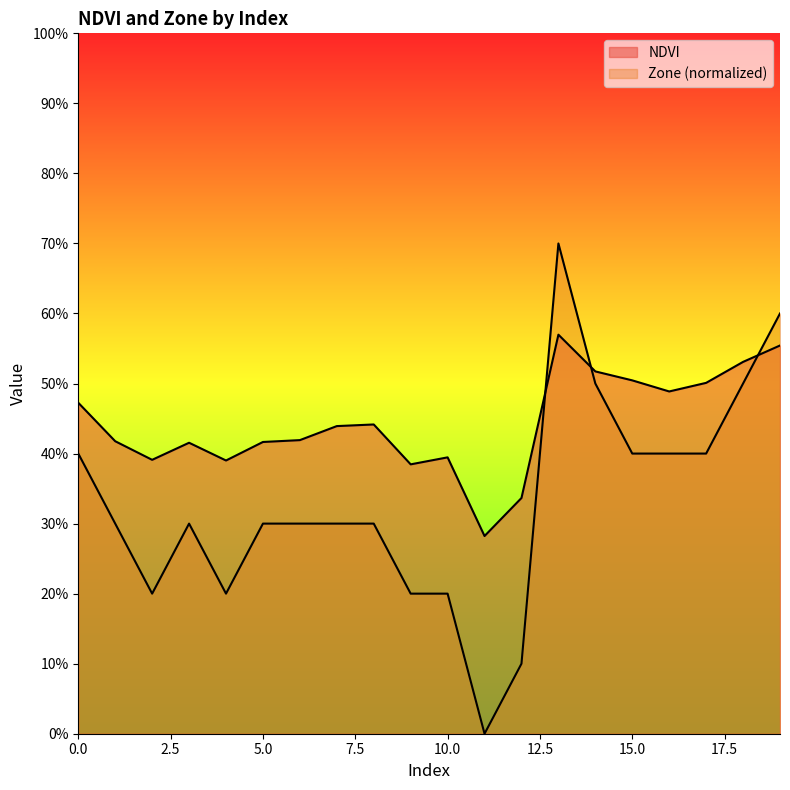

Where is Zone nearest to the value 0?

11